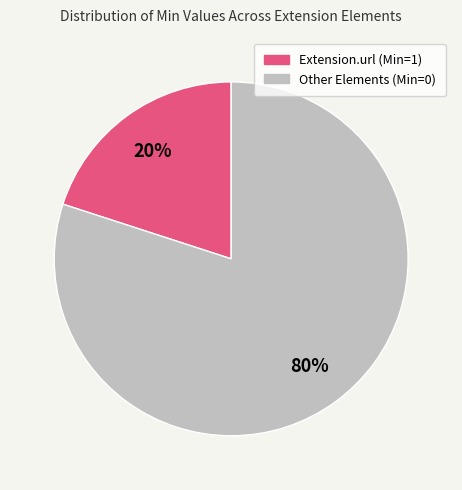

Is there a majority slice in this chart?

Yes